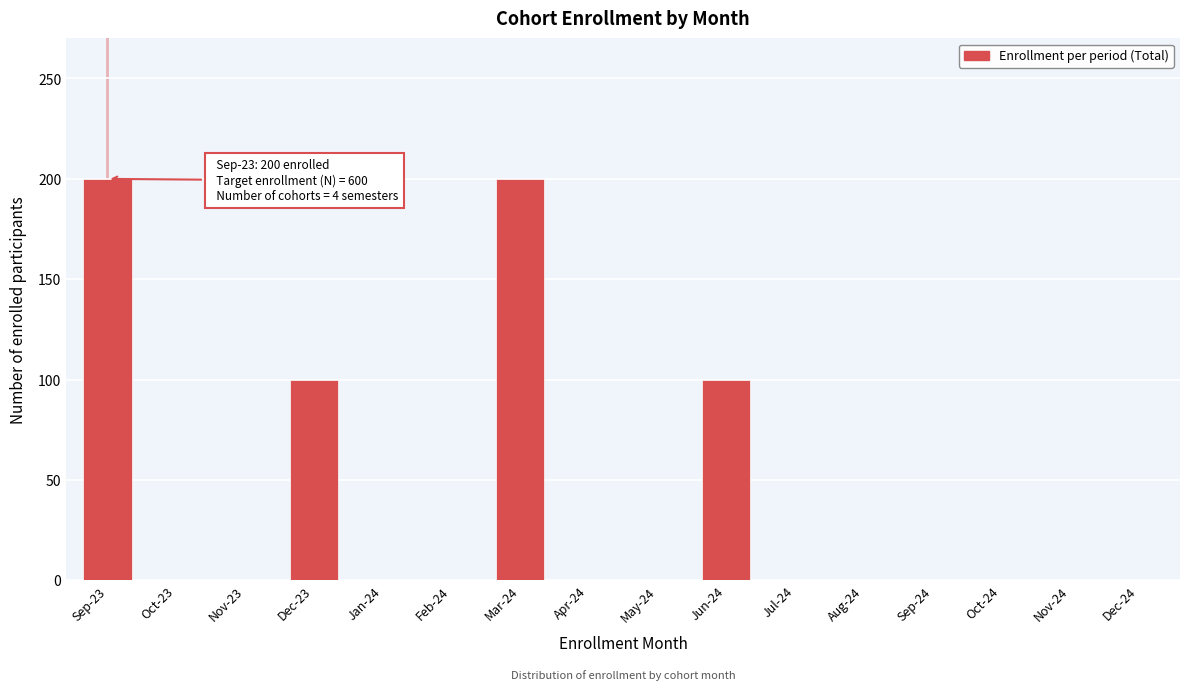

Reading left to right, list all the values displayed in this chart.

Sep-23=200	Oct-23=0	Nov-23=0	Dec-23=100	Jan-24=0	Feb-24=0	Mar-24=200	Apr-24=0	May-24=0	Jun-24=100	Jul-24=0	Aug-24=0	Sep-24=0	Oct-24=0	Nov-24=0	Dec-24=0